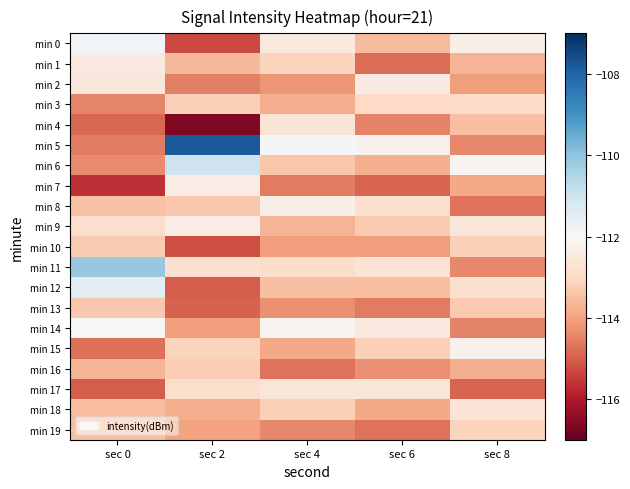

Reading left to right, list all the values displayed in this chart.

min 0: sec 0=-111.8	sec 2=-115.3	sec 4=-112.5	sec 6=-113.6	sec 8=-112.3
min 1: sec 0=-112.4	sec 2=-113.6	sec 4=-113.1	sec 6=-114.8	sec 8=-113.7
min 2: sec 0=-112.6	sec 2=-114.5	sec 4=-114.2	sec 6=-112.4	sec 8=-114.1
min 3: sec 0=-114.4	sec 2=-113.2	sec 4=-113.8	sec 6=-113.0	sec 8=-112.9
min 4: sec 0=-114.9	sec 2=-116.6	sec 4=-112.7	sec 6=-114.5	sec 8=-113.5
min 5: sec 0=-114.6	sec 2=-107.8	sec 4=-111.9	sec 6=-112.2	sec 8=-114.4
min 6: sec 0=-114.4	sec 2=-111.0	sec 4=-113.4	sec 6=-113.8	sec 8=-112.1
min 7: sec 0=-115.7	sec 2=-112.4	sec 4=-114.6	sec 6=-114.9	sec 8=-113.9
min 8: sec 0=-113.5	sec 2=-113.3	sec 4=-112.3	sec 6=-112.8	sec 8=-114.7
min 9: sec 0=-112.9	sec 2=-112.4	sec 4=-113.7	sec 6=-113.3	sec 8=-112.6
min 10: sec 0=-113.3	sec 2=-115.2	sec 4=-114.1	sec 6=-114.1	sec 8=-113.2
min 11: sec 0=-110.1	sec 2=-112.8	sec 4=-112.9	sec 6=-112.7	sec 8=-114.4
min 12: sec 0=-111.4	sec 2=-115.0	sec 4=-113.5	sec 6=-113.5	sec 8=-112.8
min 13: sec 0=-113.3	sec 2=-114.9	sec 4=-114.3	sec 6=-114.6	sec 8=-113.3
min 14: sec 0=-112.0	sec 2=-114.1	sec 4=-112.1	sec 6=-112.5	sec 8=-114.5
min 15: sec 0=-114.7	sec 2=-113.1	sec 4=-113.9	sec 6=-113.2	sec 8=-112.2
min 16: sec 0=-113.7	sec 2=-113.3	sec 4=-114.7	sec 6=-114.3	sec 8=-113.8
min 17: sec 0=-115.0	sec 2=-112.9	sec 4=-112.6	sec 6=-112.6	sec 8=-114.9
min 18: sec 0=-113.5	sec 2=-113.8	sec 4=-113.2	sec 6=-113.9	sec 8=-112.7
min 19: sec 0=-113.4	sec 2=-114.0	sec 4=-114.4	sec 6=-114.7	sec 8=-113.1